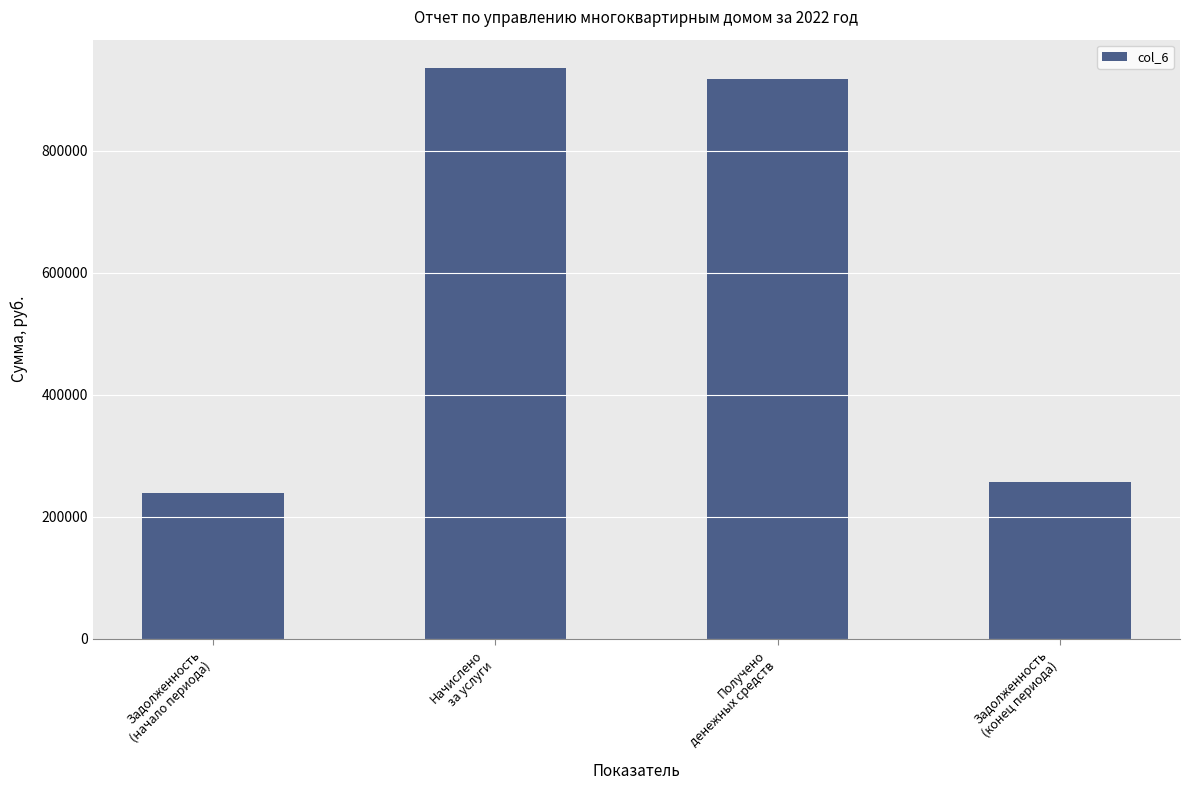

What is the minimum value shown in the chart?

238895.3